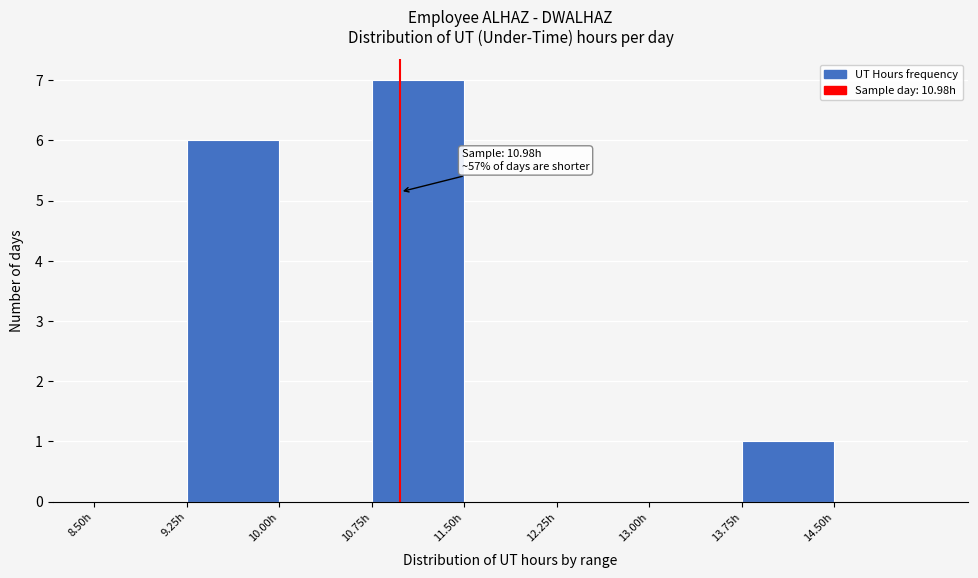

Which range on the x-axis has the tallest bar?

10.75 to 11.50